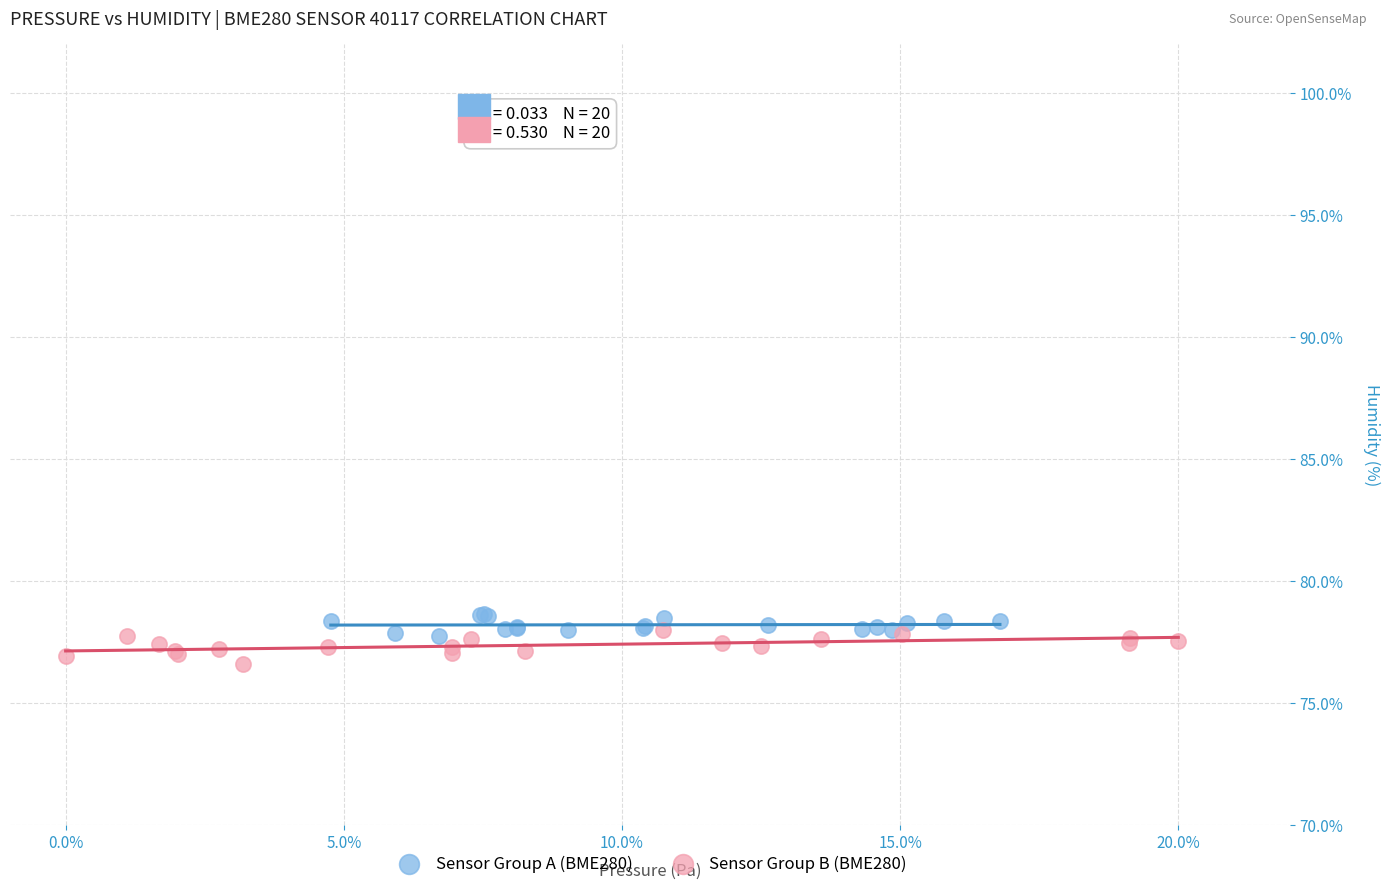

Which series reaches the minimum Y coordinate?

Sensor Group B (BME280)